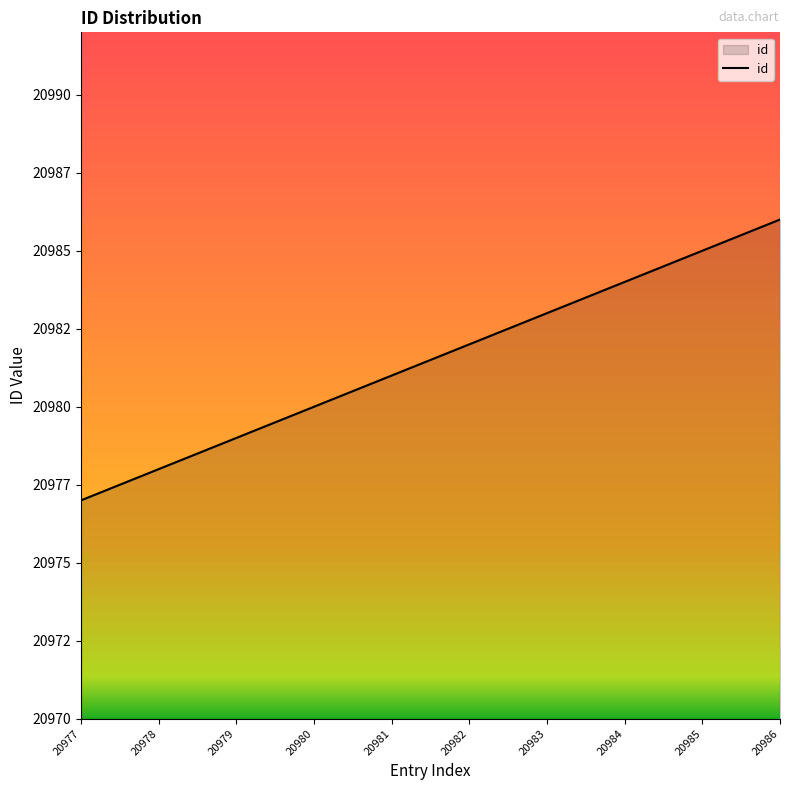

How many values are between 20979 and 20984?

6